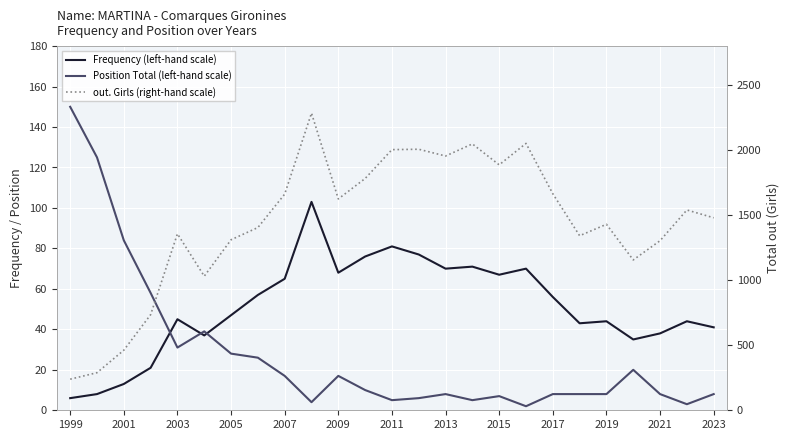

True or false: Frequency (left-hand scale) and out. Girls (right-hand scale) cross at least once.

False